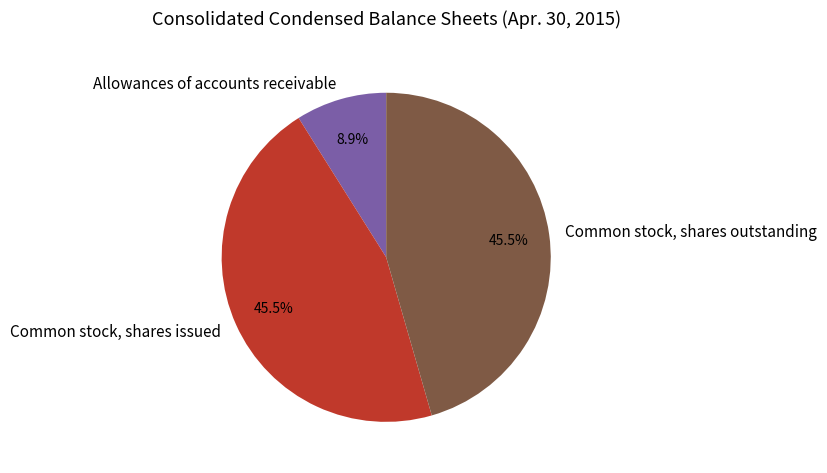

To the nearest percent, what percentage of the pie is Allowances of accounts receivable?

9%